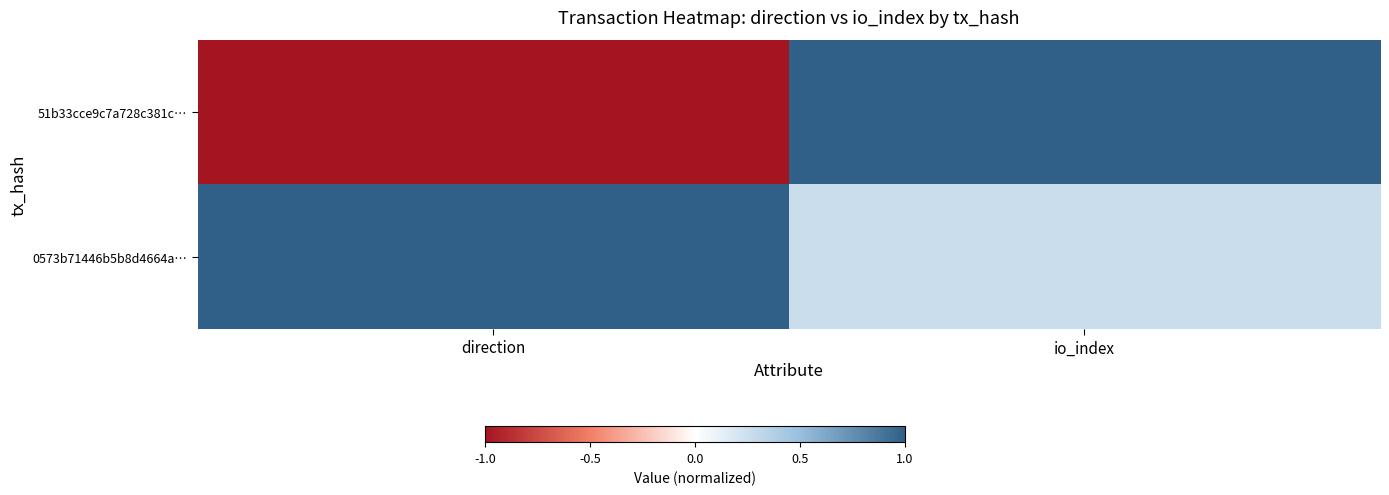

Which label corresponds to the smallest value in the chart?

direction